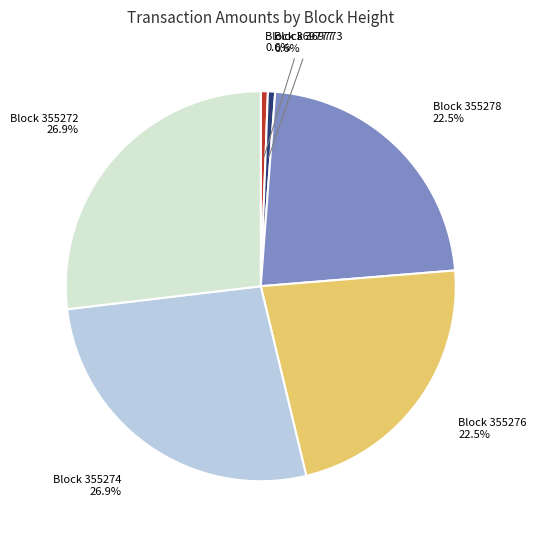

Is there any slice that represents more than half of the pie?

No